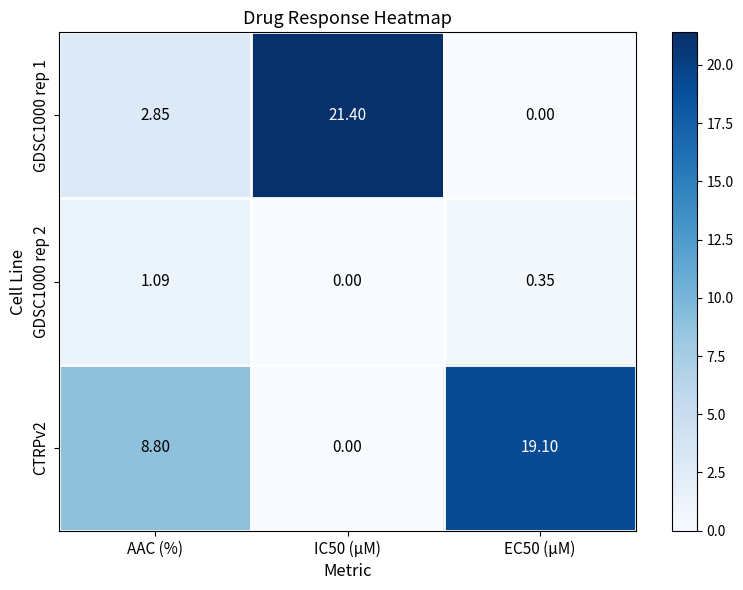

Is the value of GDSC1000 rep 2 at AAC (%) greater than the value of GDSC1000 rep 1 at IC50 (µM)?

No